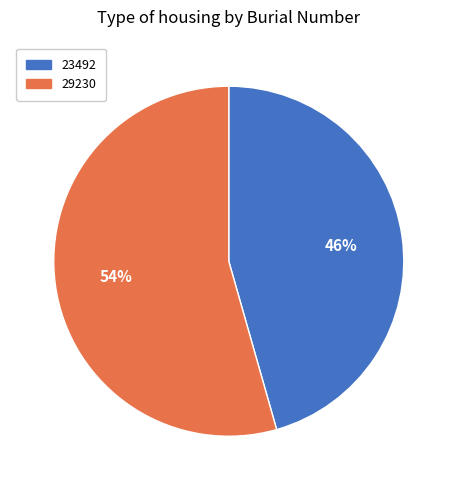

Does 29230 represent more than half of the total?

Yes